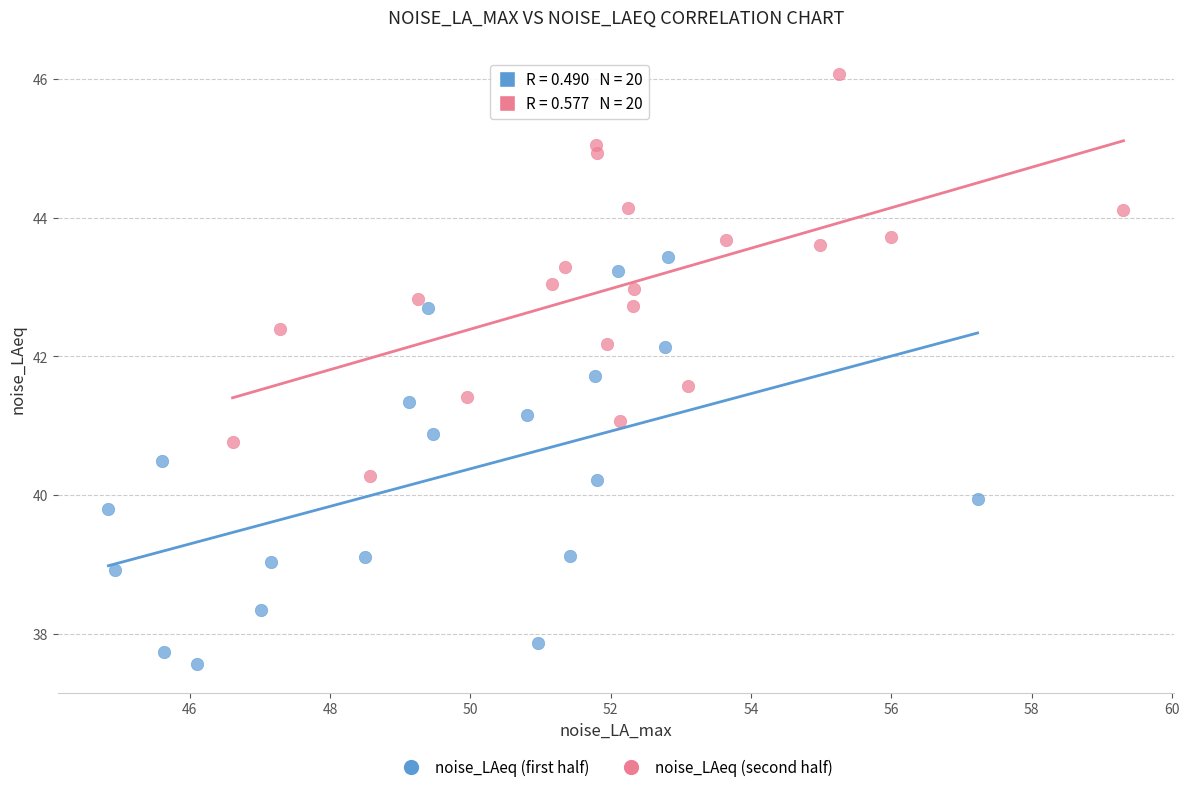

Which series reaches the maximum Y coordinate?

noise_LAeq (second half)